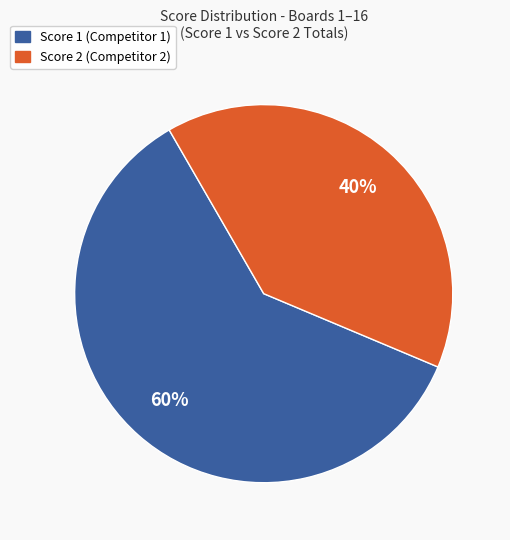

Count the number of slices in the pie.

2